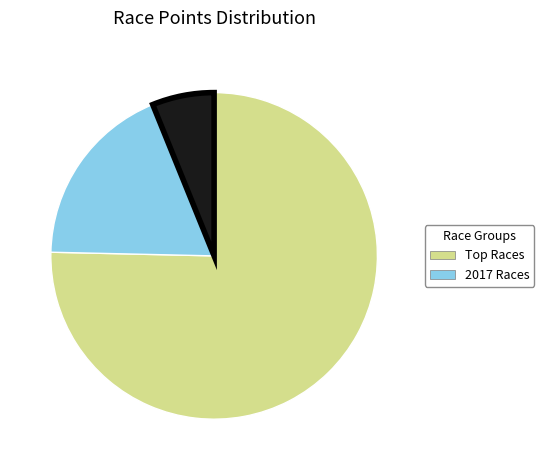

Does any single category account for the majority?

Yes